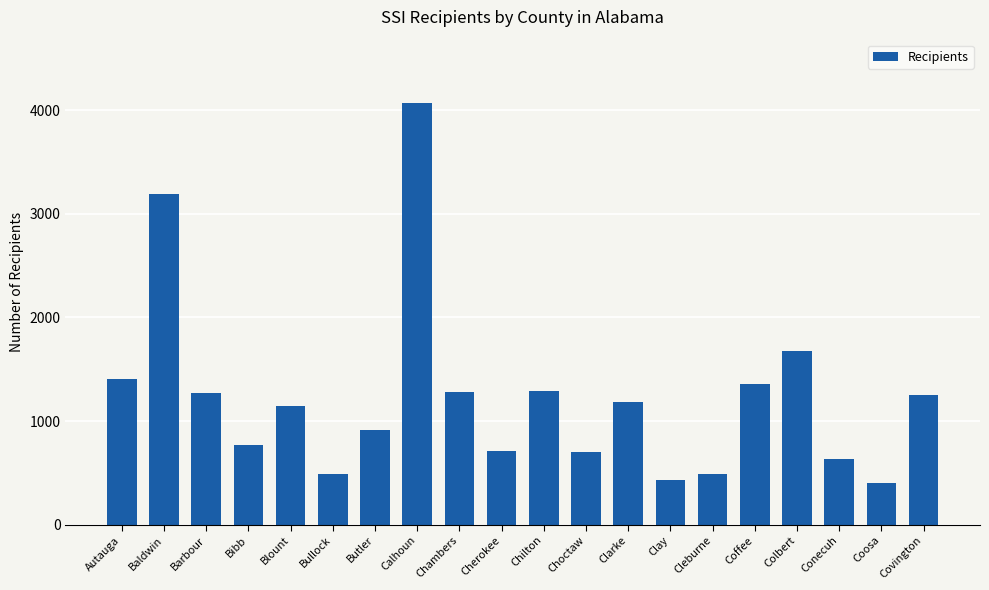

What is the value of the 17th bar from the left?

1674